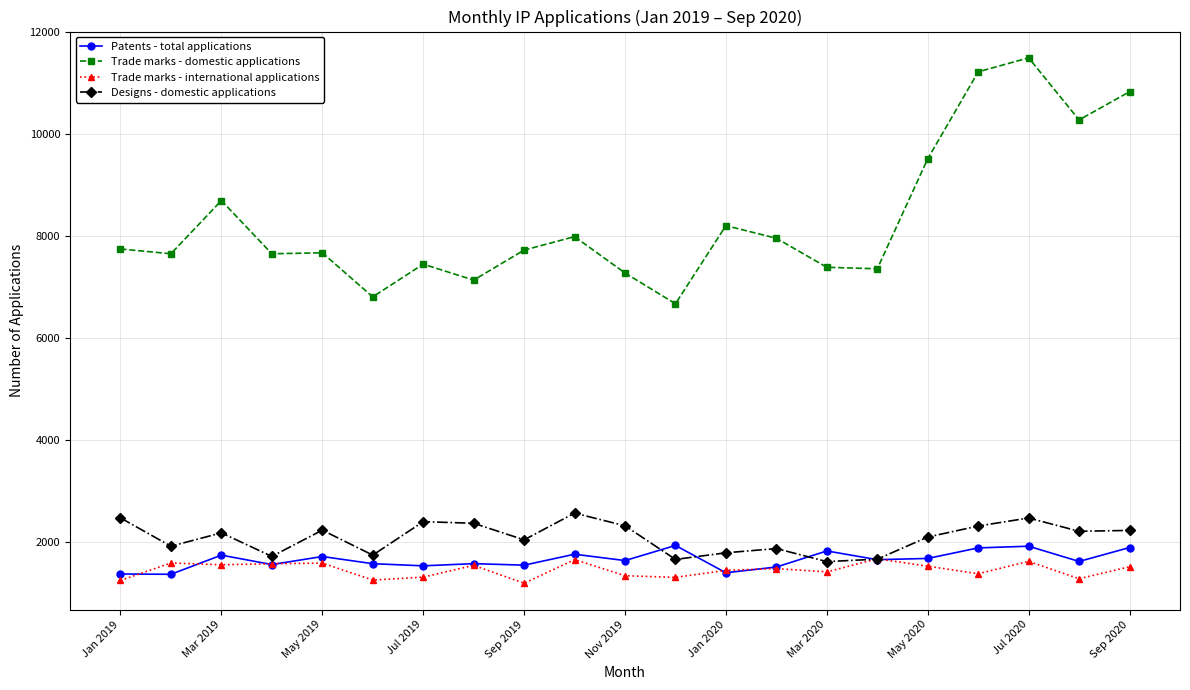

What is the value of the Designs - domestic applications point at the 18th from the left?

2308